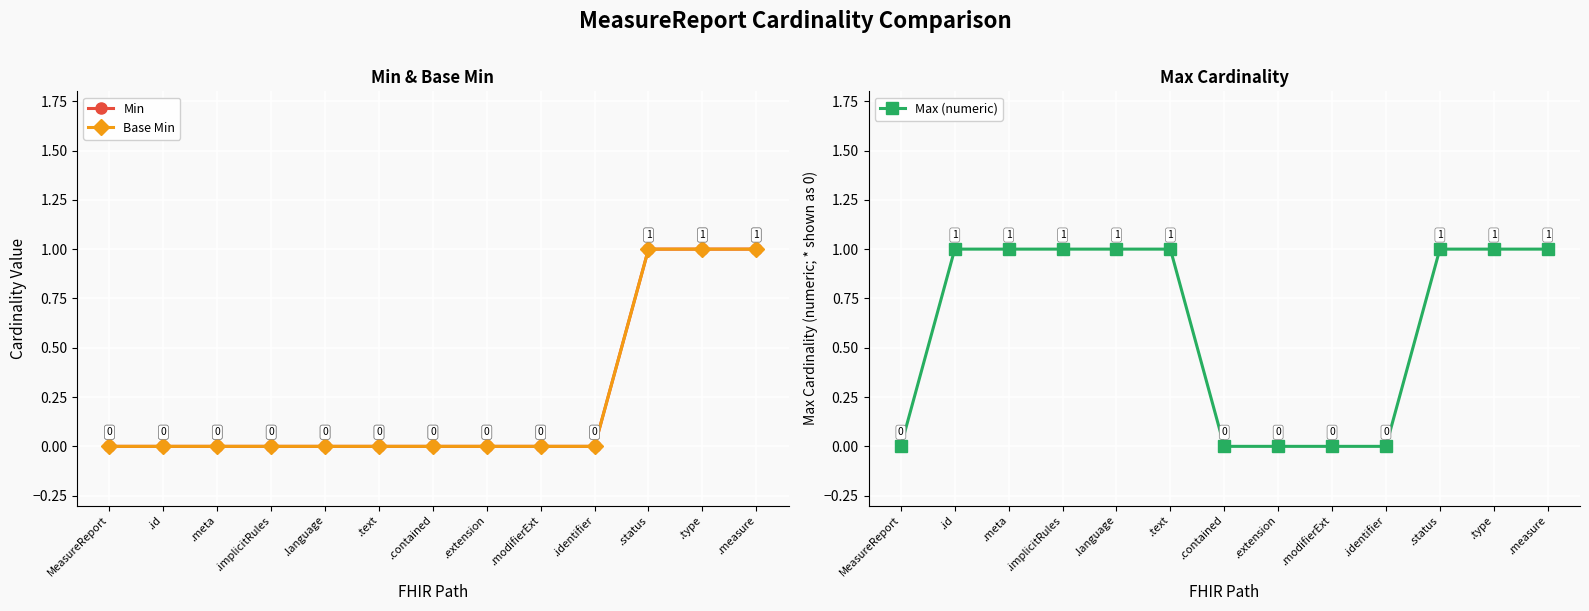

How many lines are shown in the chart?

3